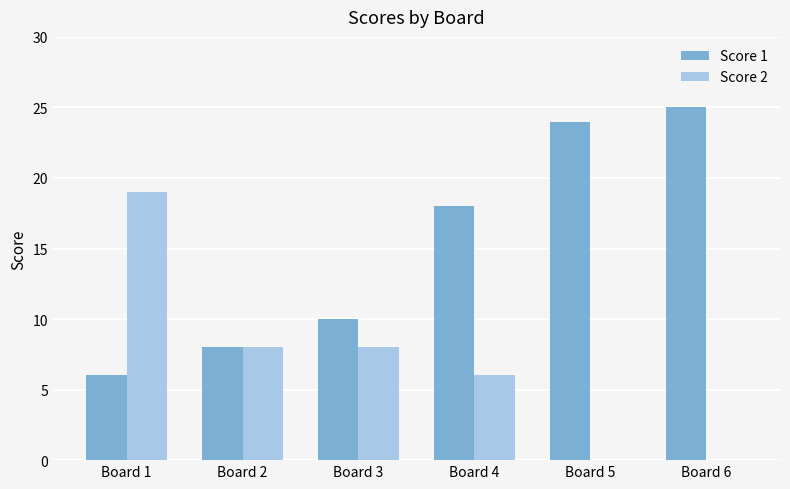

What is the maximum value for Score 2?

19